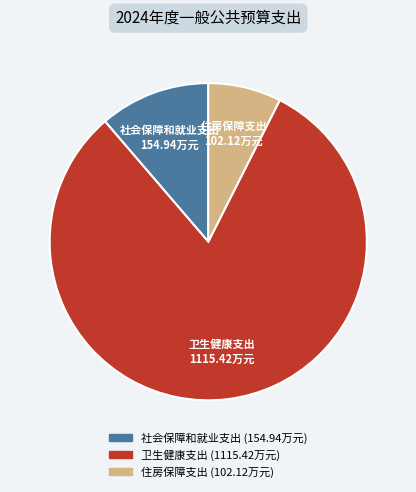

Which slice is the largest?

卫生健康支出